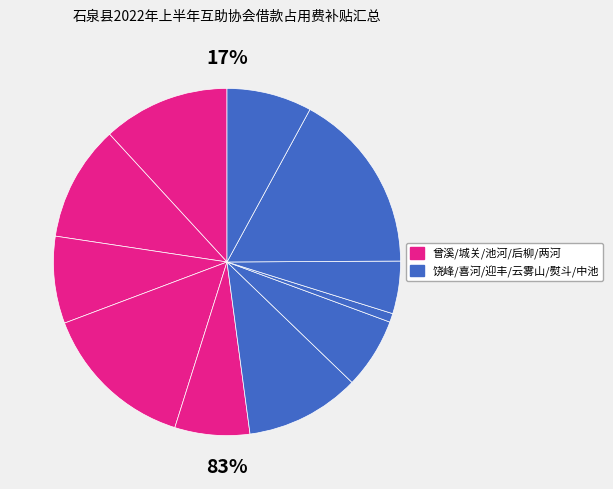

To the nearest percent, what is the difference between the largest and smallest slice percentages?

16%